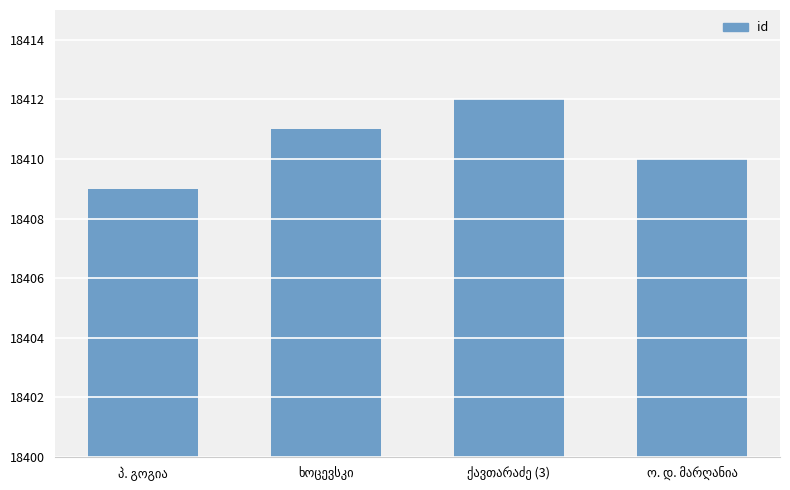

What is the value of the 1st bar from the left?

18409